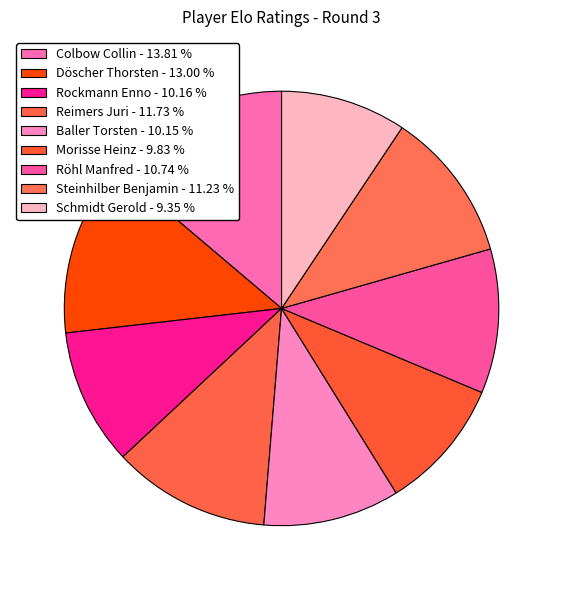

True or false: Steinhilber Benjamin accounts for 11% of the total.

True